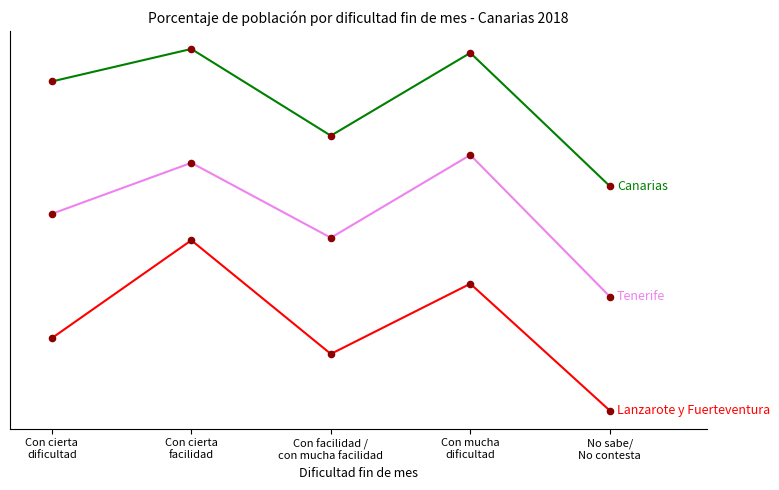

Is this an area chart (filled region under the line)?

No